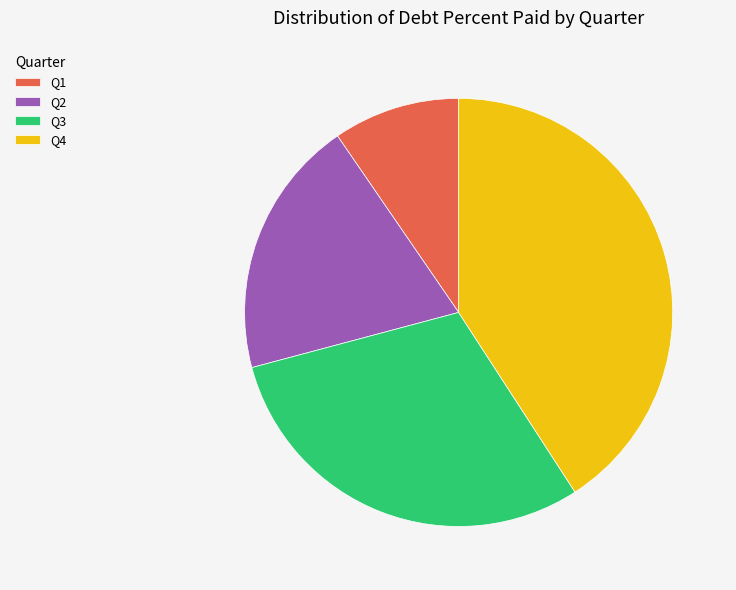

Is there a majority slice in this chart?

No